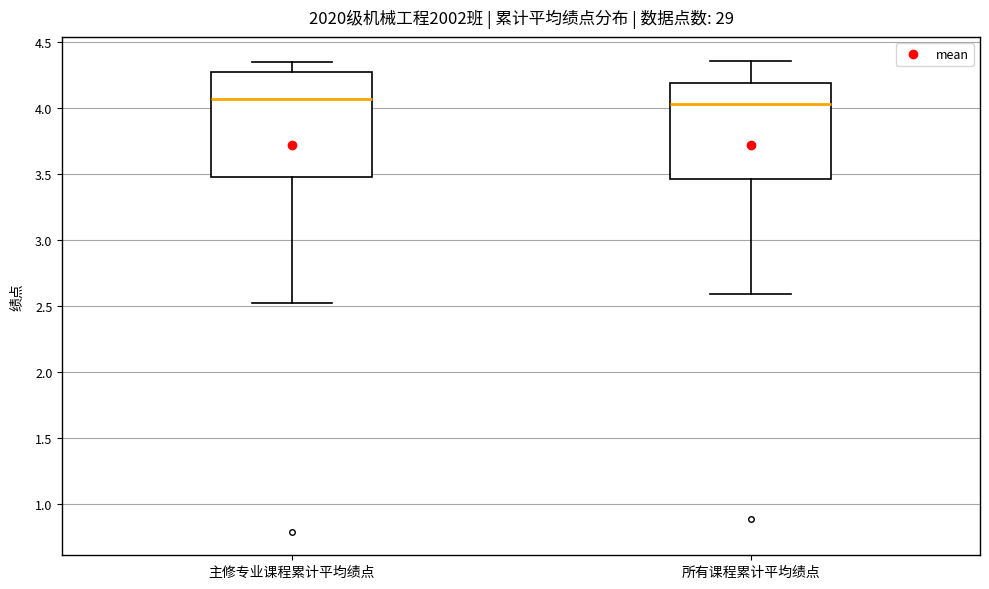

Reading left to right, transcribe this box plot: for each box, give where its median line is, the range the box spans, and where its two whiskers end, as read against the y-axis. The values are not printed on the chart, so give them approximately, as read against the axis.

主修专业课程累计平均绩点: median 4.05, box 3.50 to 4.25, whiskers 2.50 to 4.35
所有课程累计平均绩点: median 4.05, box 3.45 to 4.20, whiskers 2.60 to 4.35